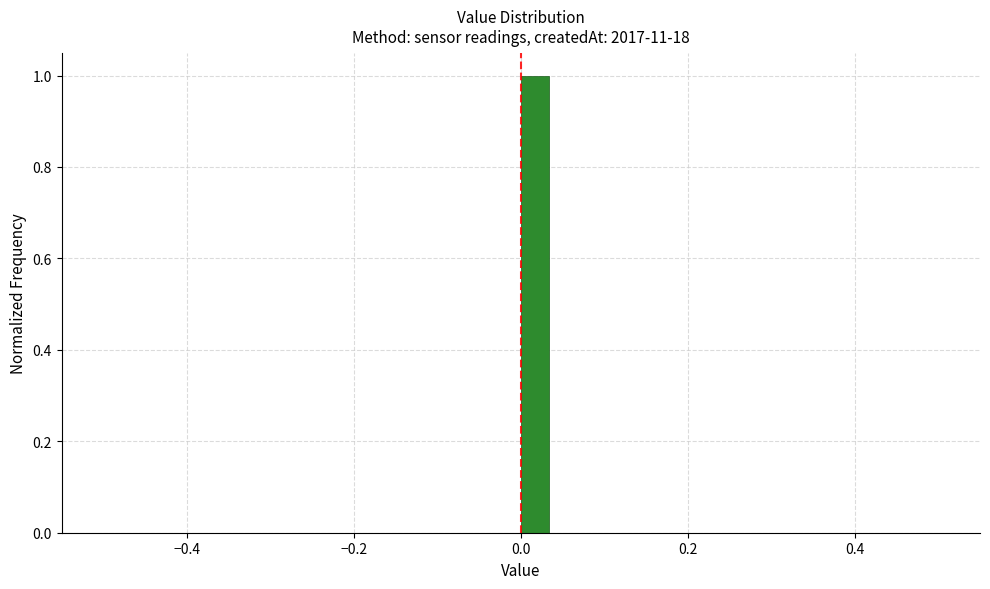

Read against the x-axis, roughly where is the centre of the tallest bar?

0.02